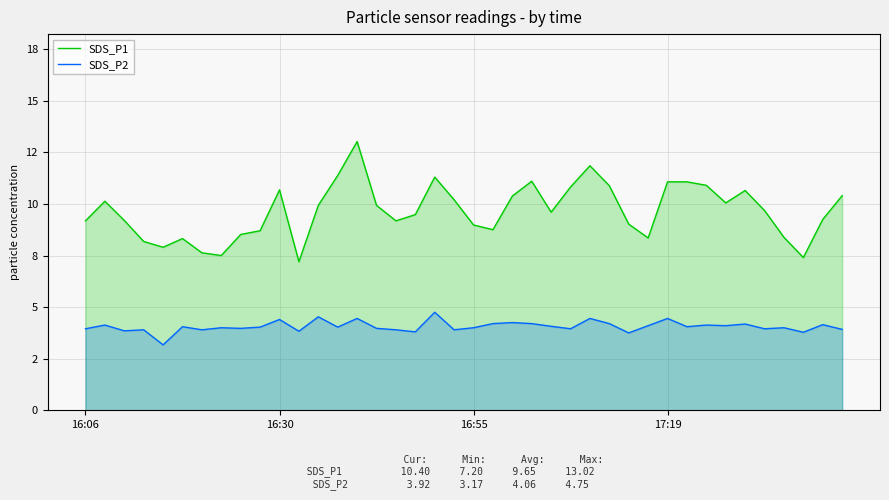

How many series are shown in this chart?

2